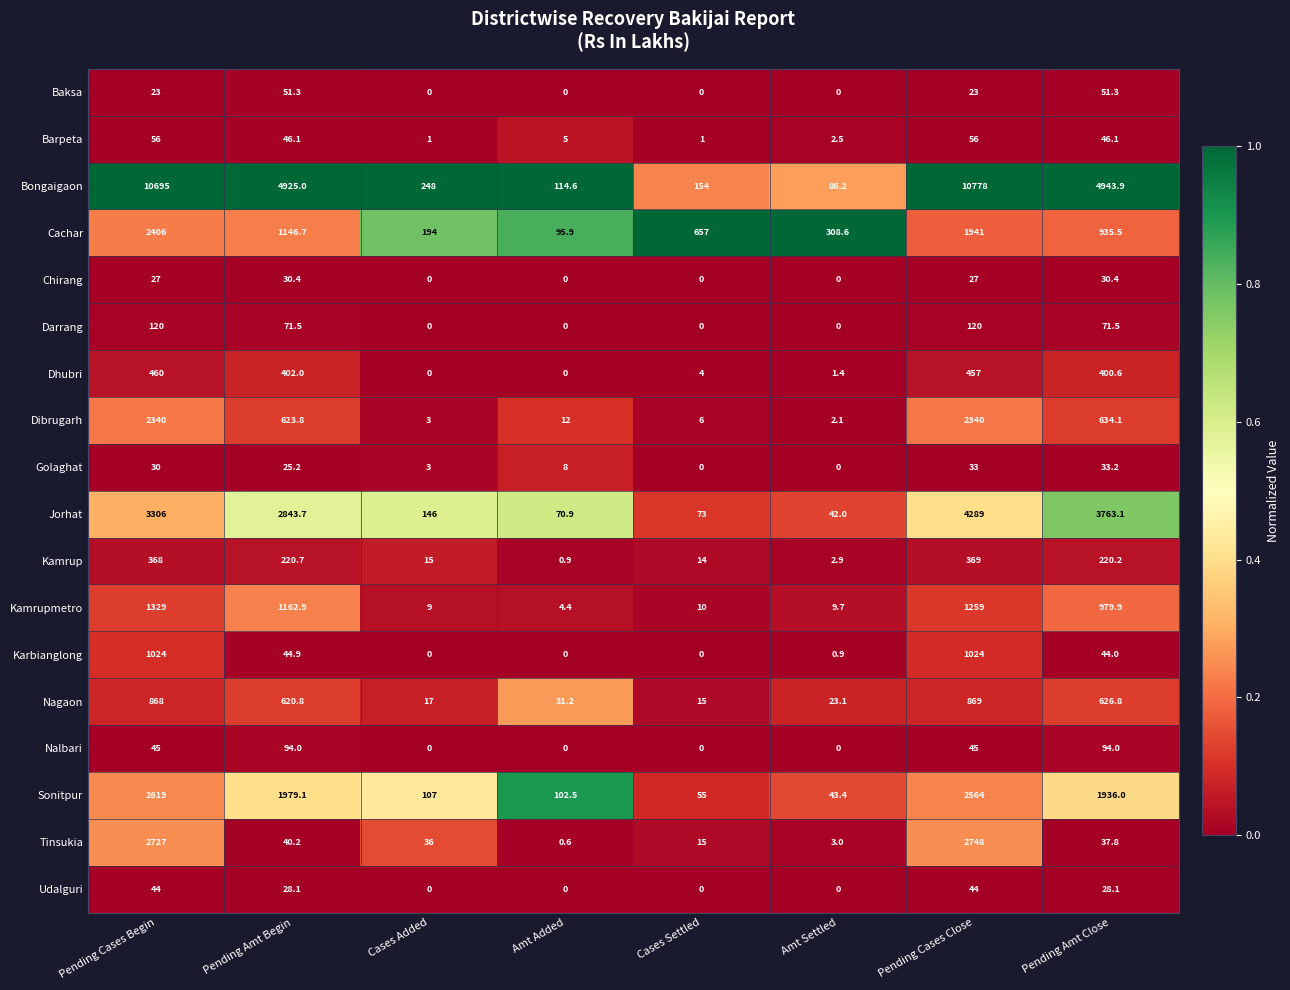

What value does the Dibrugarh series have at Amt Settled?

2.1